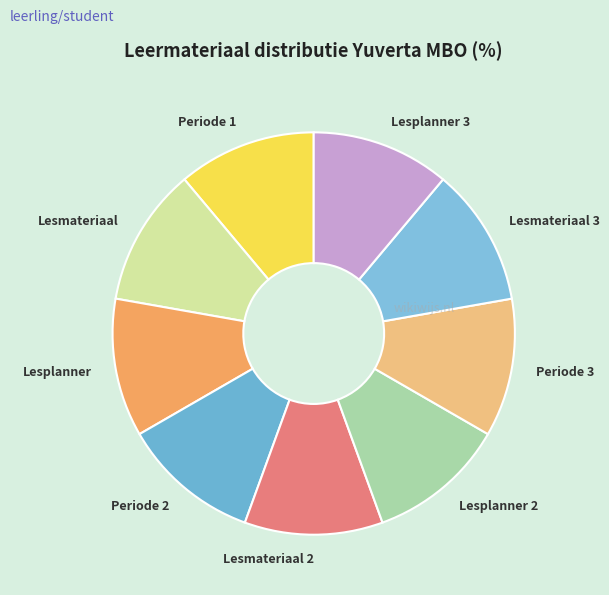

What is the ratio of the value at Lesplanner 2 to the value at Lesmateriaal 2?

1.0